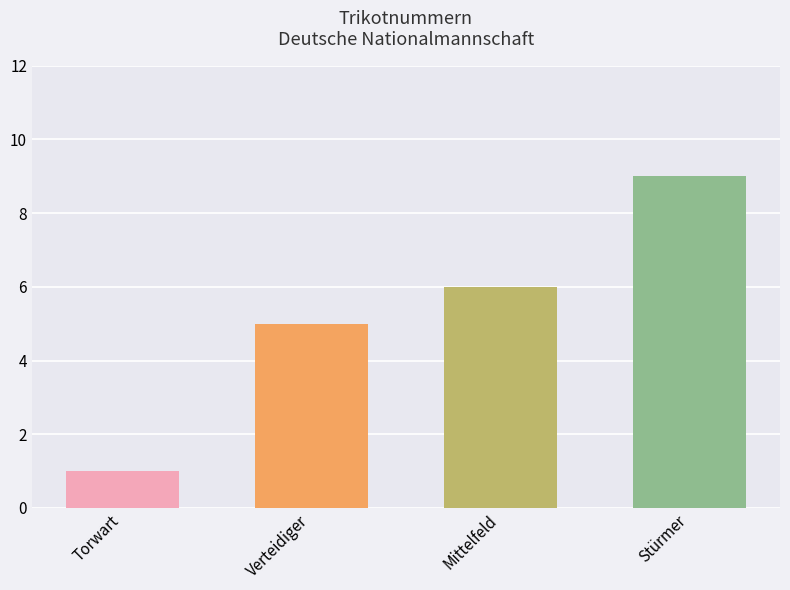

What is the maximum value shown in the chart?

9